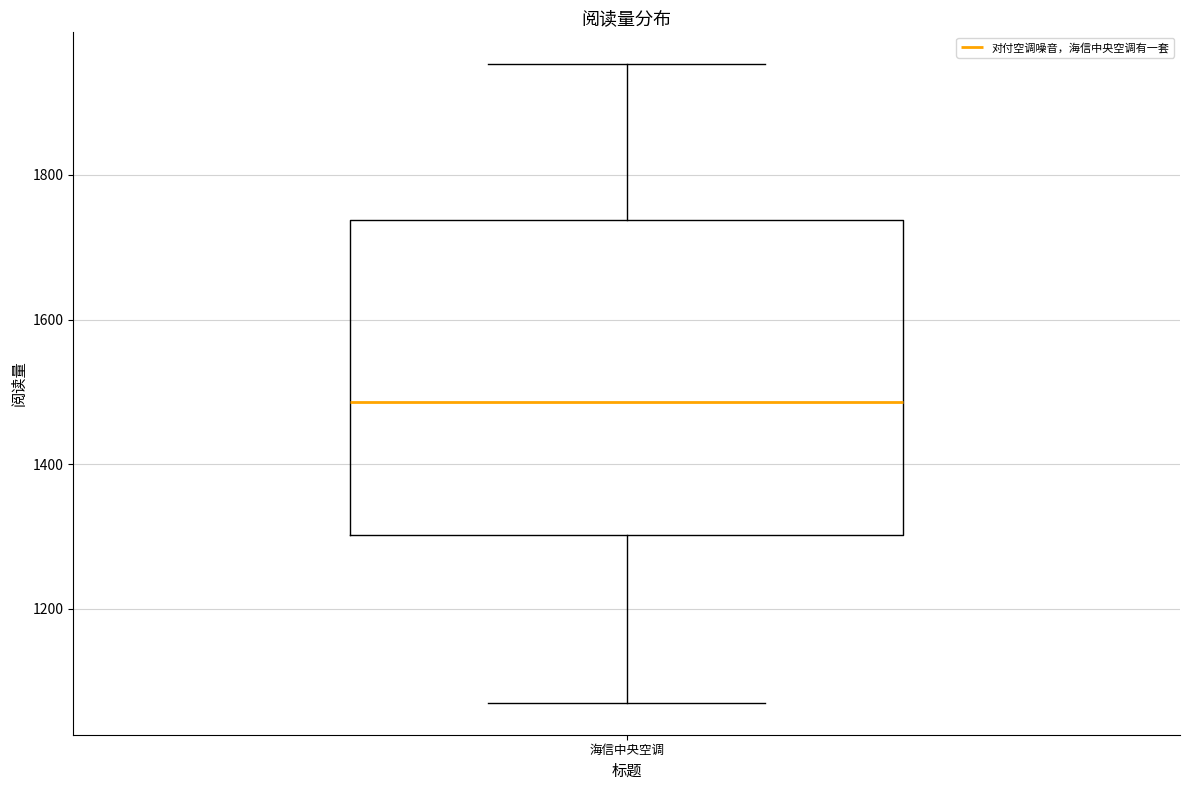

Transcribe this box plot: give where the median line is, the range the box spans, and where the two whiskers end, as read against the y-axis. The values are not printed on the chart, so give them approximately, as read against the axis.

median 1480, box 1300 to 1740, whiskers 1080 to 1960